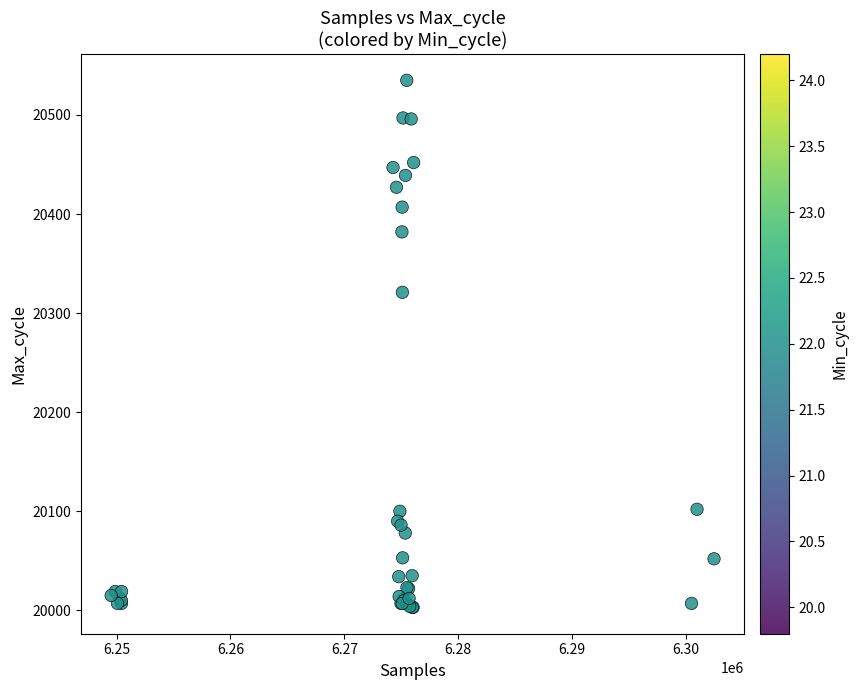

What Y value in the scatter plot is closest to 20269?

20321